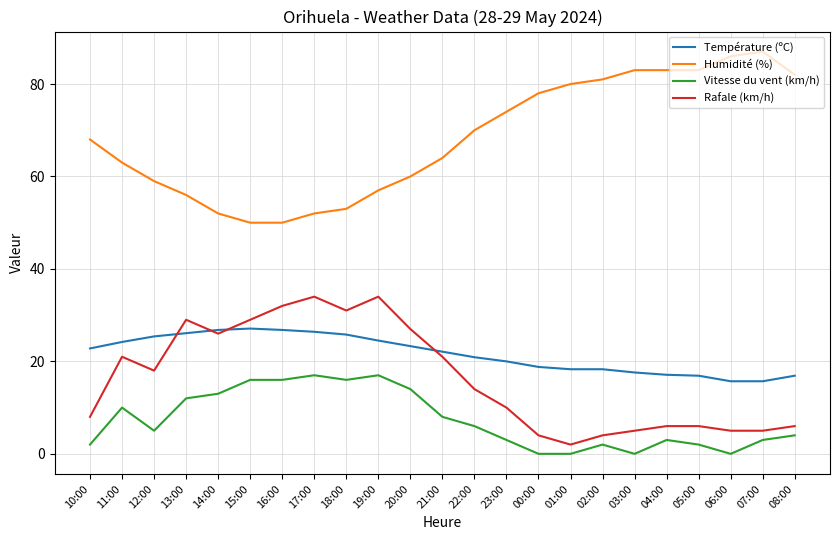

True or false: Vitesse du vent (km/h) and Température (ºC) intersect in this chart.

False